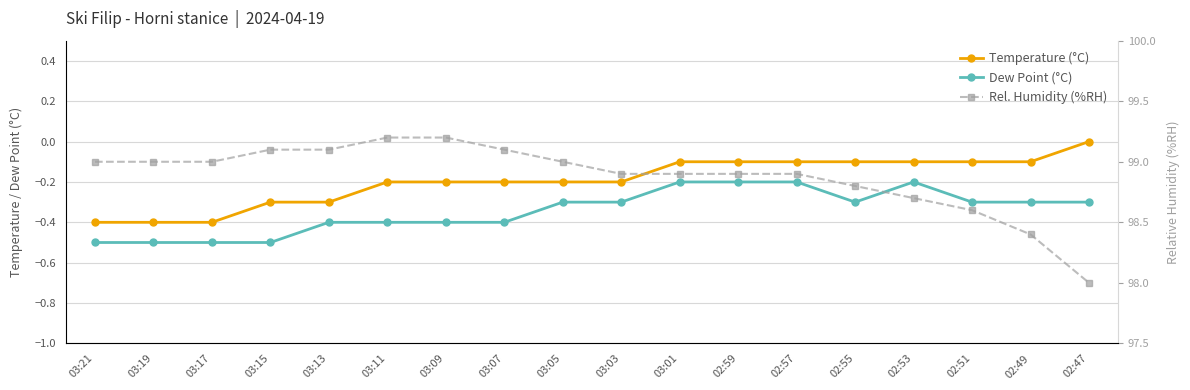

Reading left to right, list all the values displayed in this chart.

Temperature (°C): 03:21=-0.4	03:19=-0.4	03:17=-0.4	03:15=-0.3	03:13=-0.3	03:11=-0.2	03:09=-0.2	03:07=-0.2	03:05=-0.2	03:03=-0.2	03:01=-0.1	02:59=-0.1	02:57=-0.1	02:55=-0.1	02:53=-0.1	02:51=-0.1	02:49=-0.1	02:47=0.0
Dew Point (°C): 03:21=-0.5	03:19=-0.5	03:17=-0.5	03:15=-0.5	03:13=-0.4	03:11=-0.4	03:09=-0.4	03:07=-0.4	03:05=-0.3	03:03=-0.3	03:01=-0.2	02:59=-0.2	02:57=-0.2	02:55=-0.3	02:53=-0.2	02:51=-0.3	02:49=-0.3	02:47=-0.3
Rel. Humidity (%RH): 03:21=99.0	03:19=99.0	03:17=99.0	03:15=99.1	03:13=99.1	03:11=99.2	03:09=99.2	03:07=99.1	03:05=99.0	03:03=98.9	03:01=98.9	02:59=98.9	02:57=98.9	02:55=98.8	02:53=98.7	02:51=98.6	02:49=98.4	02:47=98.0